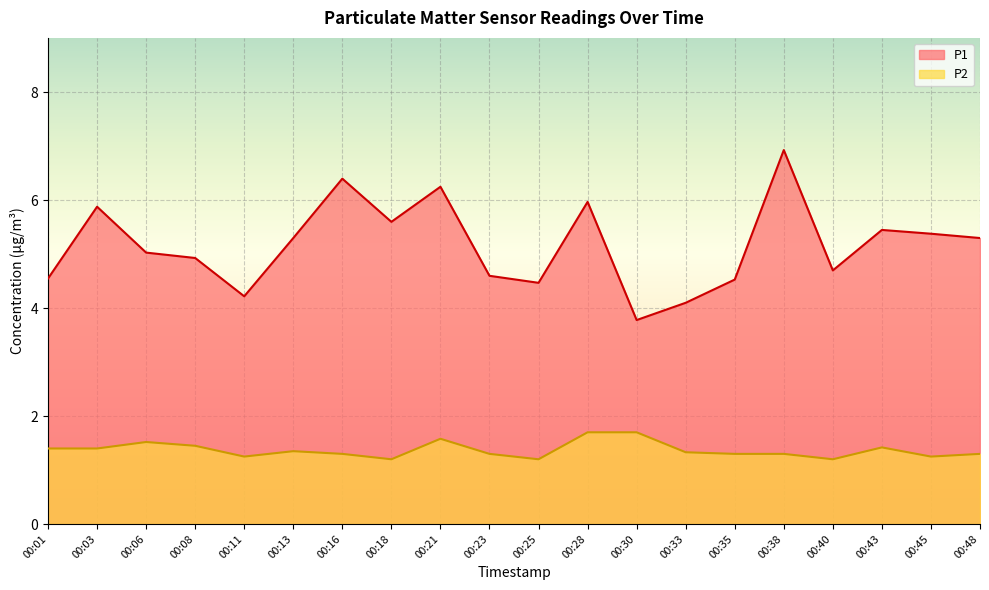

Which series has the widest spread of values?

P1